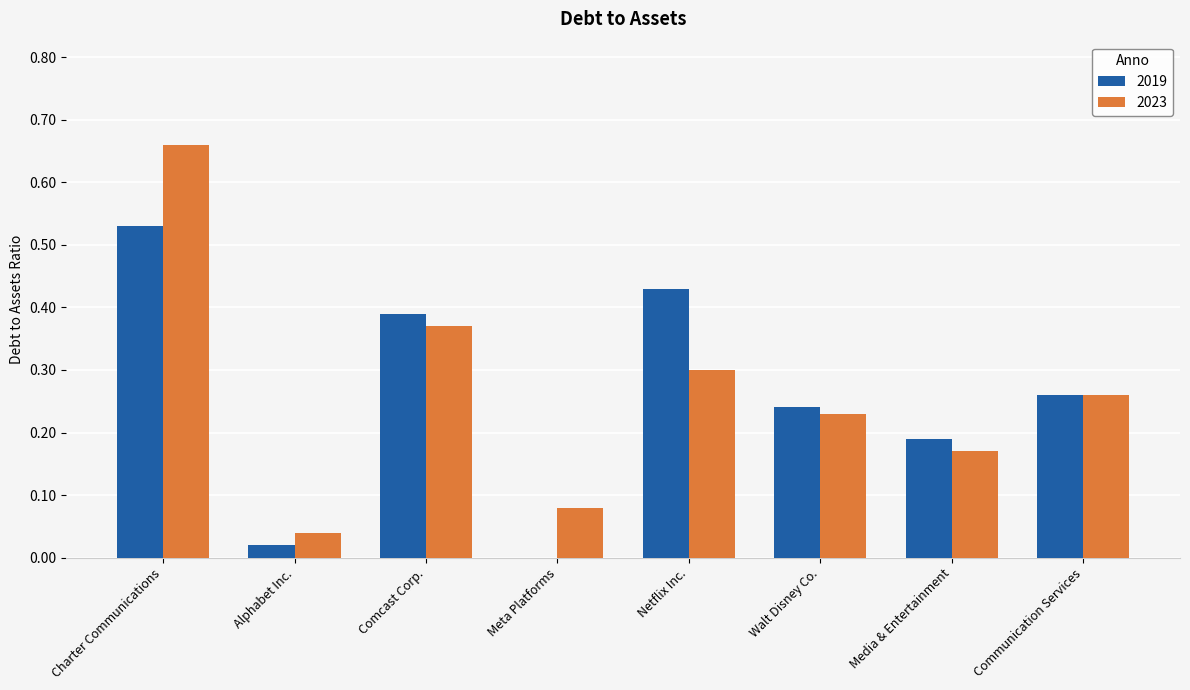

At which label does 2019 reach its peak?

Charter Communications